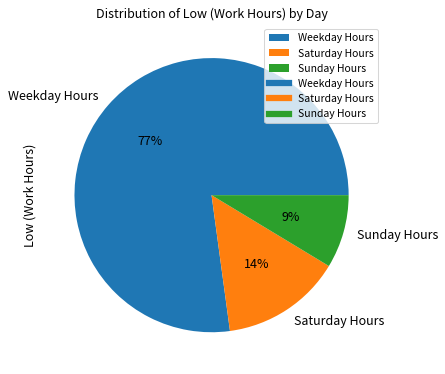

Which has a higher value, Weekday Hours or Sunday Hours?

Weekday Hours